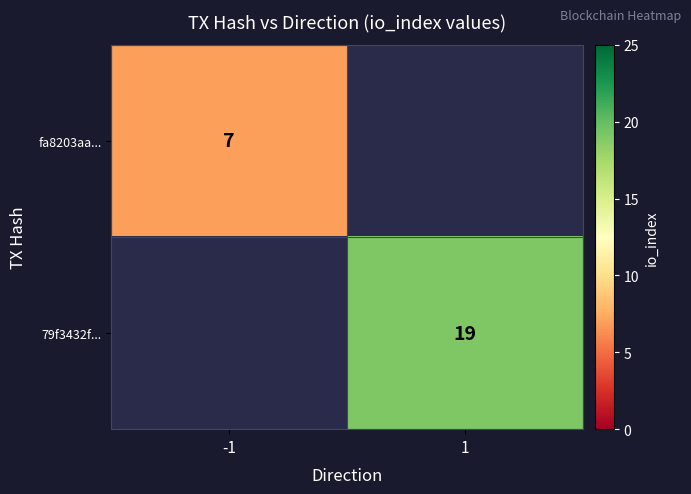

True or false: 79f3432f... has a value of 32.6 at 1.

False